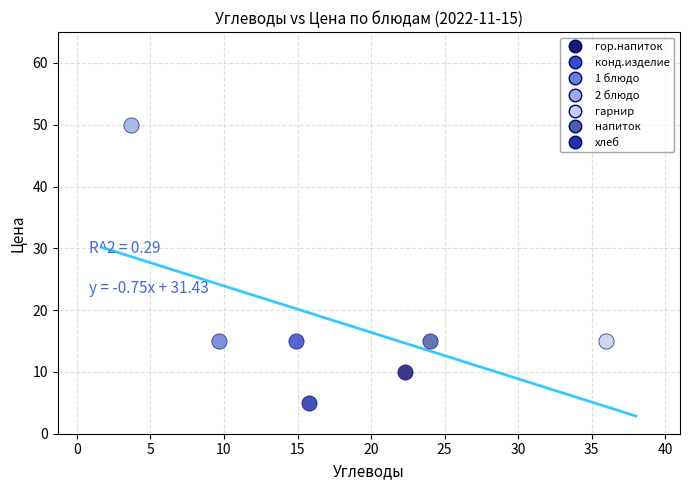

What are all the series names shown in the legend?

гор.напиток, конд.изделие, 1 блюдо, 2 блюдо, гарнир, напиток, хлеб